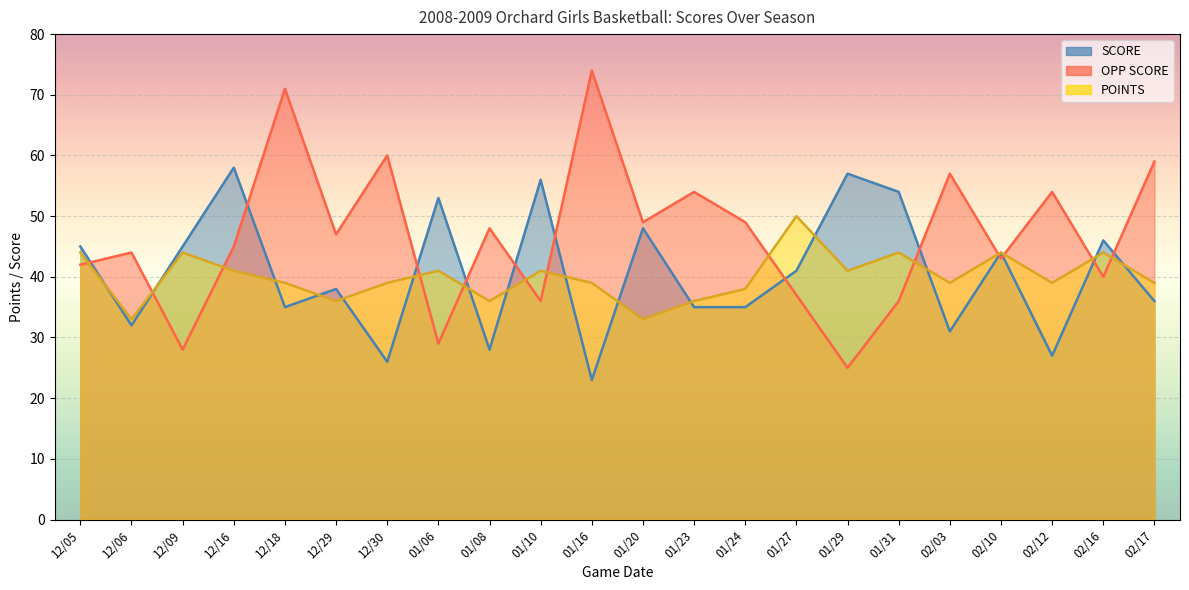

How many interior local valleys does the OPP SCORE series have?

8